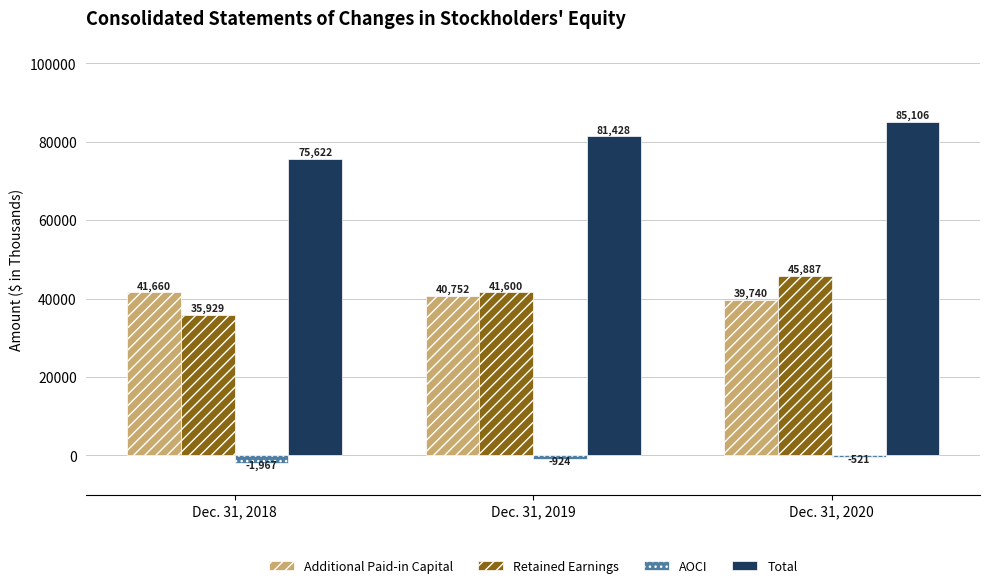

At which category is the sum across all series the highest?

Dec. 31, 2020